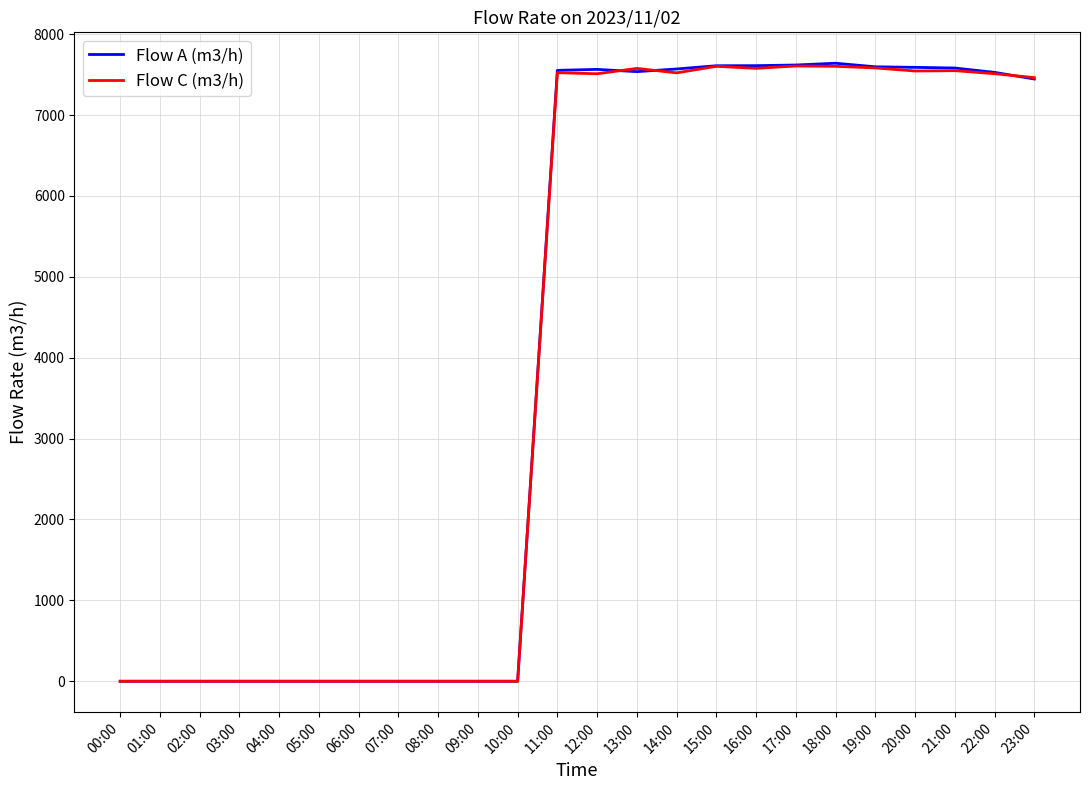

The value of Flow A (m3/h) at 03:00 is -3382. True or false?

False